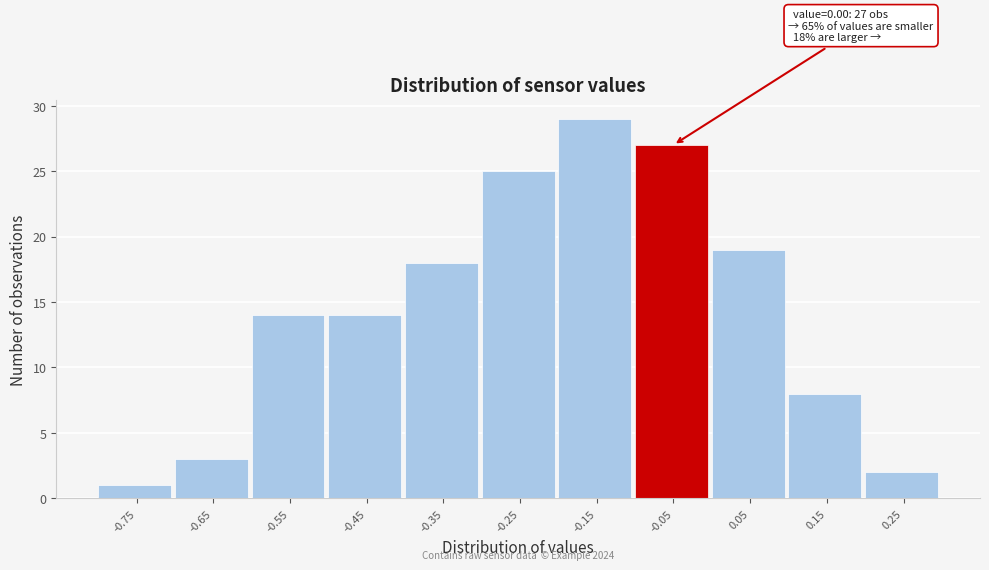

Reading left to right, extract all data points from this chart.

-0.75=1	-0.65=3	-0.55=14	-0.45=14	-0.35=18	-0.25=25	-0.15=29	-0.05=27	0.05=19	0.15=8	0.25=2